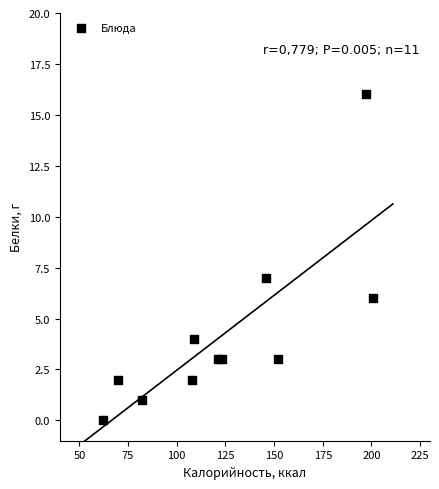

What is the average Y value?

4